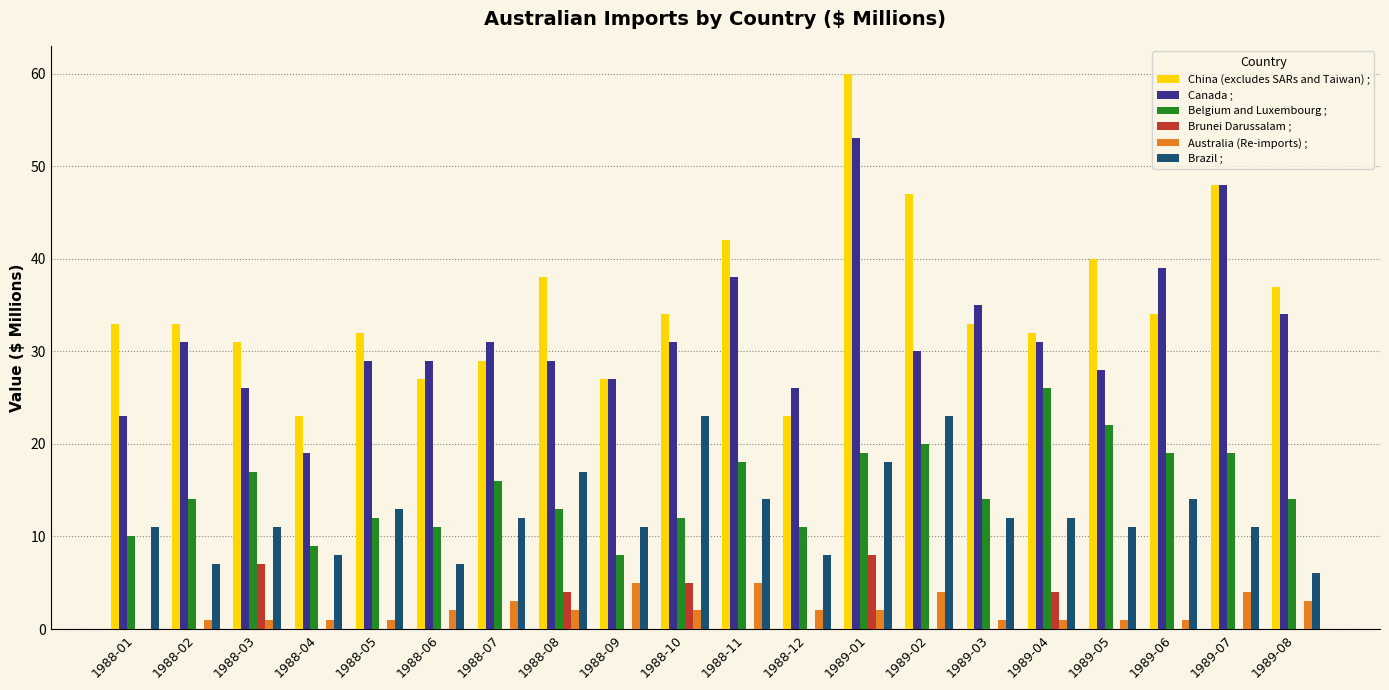

What is the total value across all series at 1989-03?

95